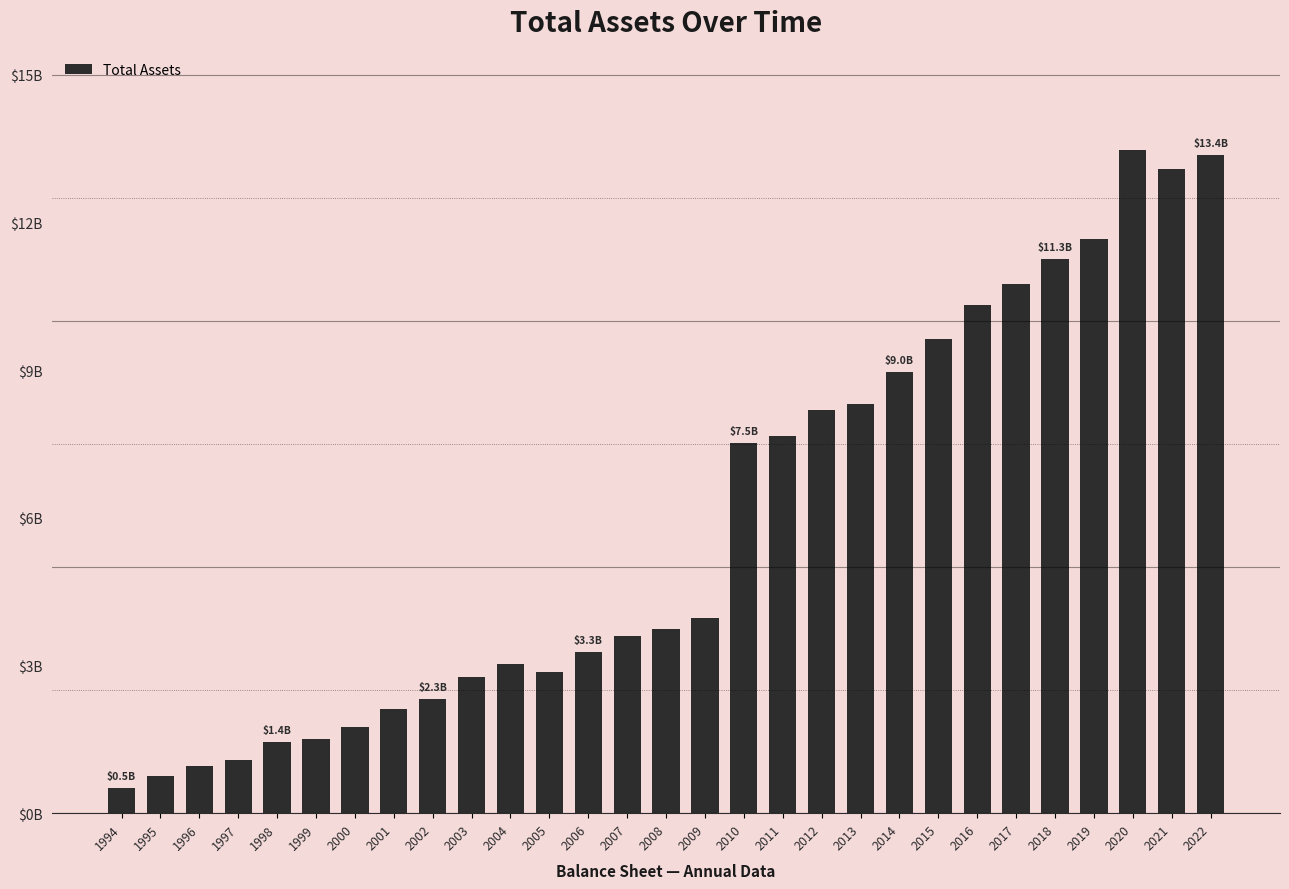

The chart shows a value of 513303281 at 2000. True or false?

False